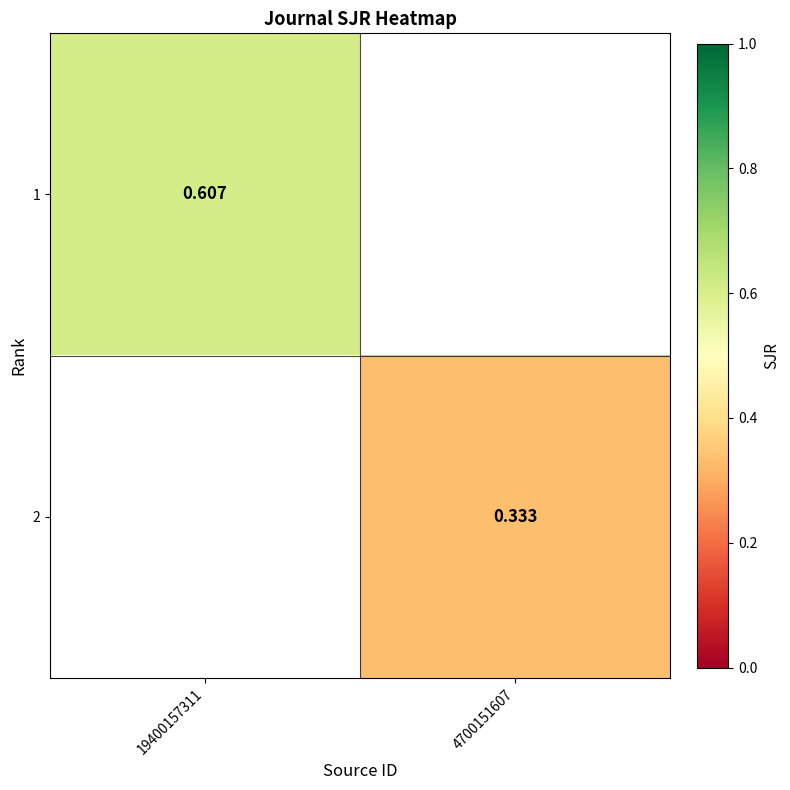

True or false: 2 has a value of 0.3 at 4700151607.

True